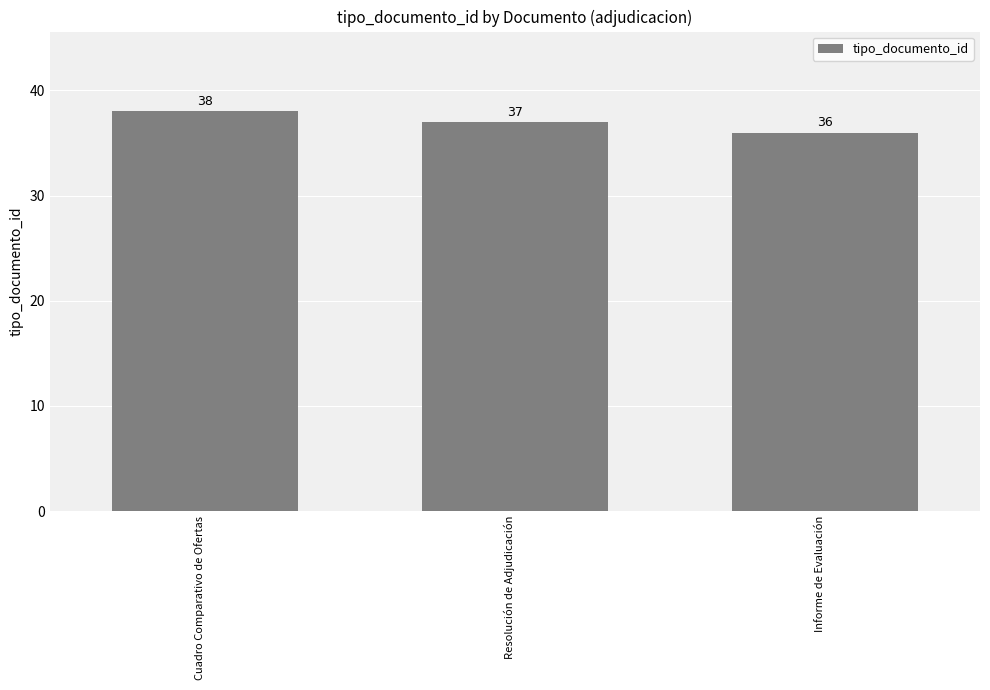

Which has a higher value, Resolución de Adjudicación or Informe de Evaluación?

Resolución de Adjudicación